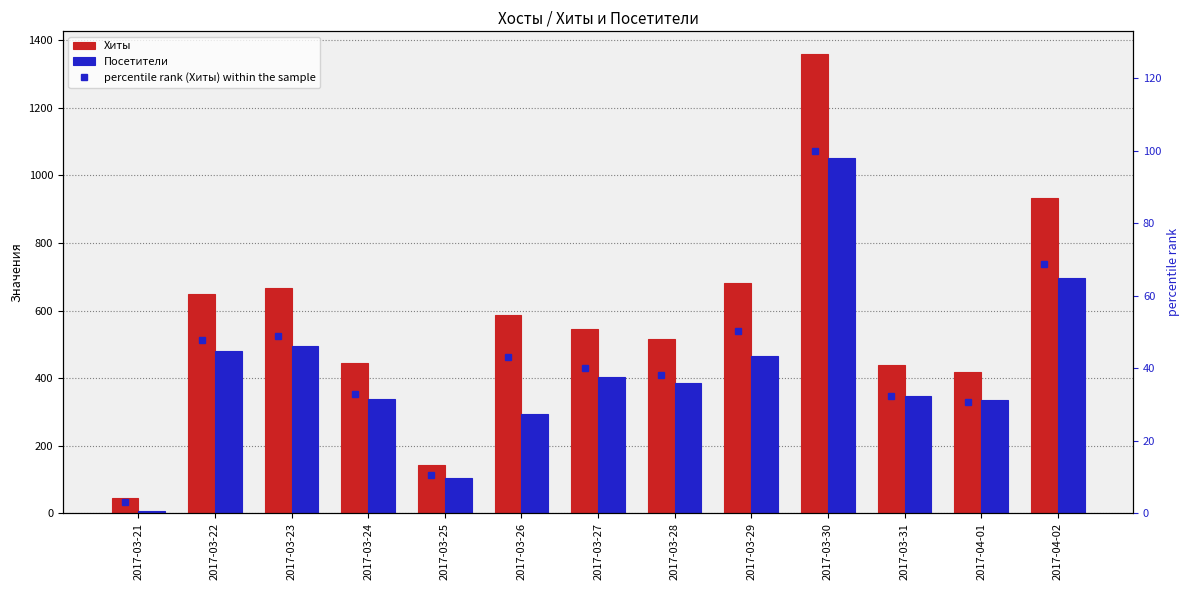

Reading left to right, what are all the values shown in this chart?

Хиты: 44.0	648.0	666.0	446.0	142.0	586.0	545.0	516.0	682.0	1359.0	439.0	419.0	933.0
Посетители: 7.0	481.0	496.0	339.0	105.0	295.0	403.0	386.0	464.0	1052.0	346.0	336.0	697.0
percentile rank (Хиты) within the sample: 3.2	47.7	49.0	32.8	10.4	43.1	40.1	38.0	50.2	100.0	32.3	30.8	68.7